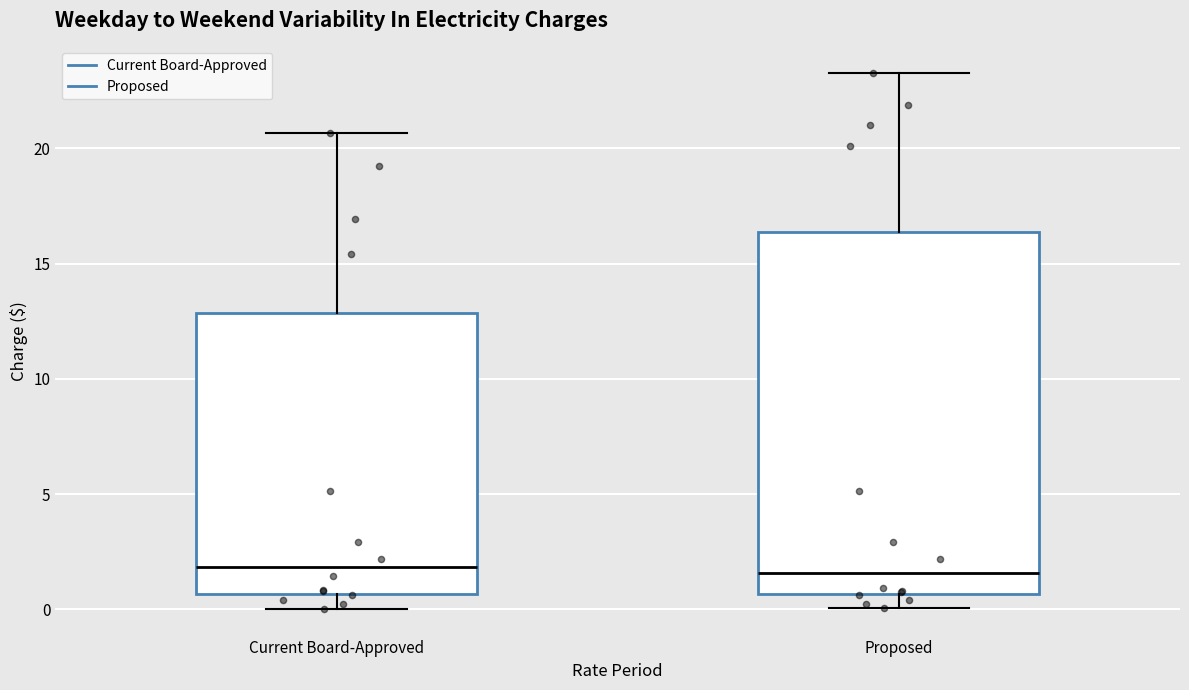

Comparing the boxes themselves (not the whiskers), which one is the tallest?

Proposed